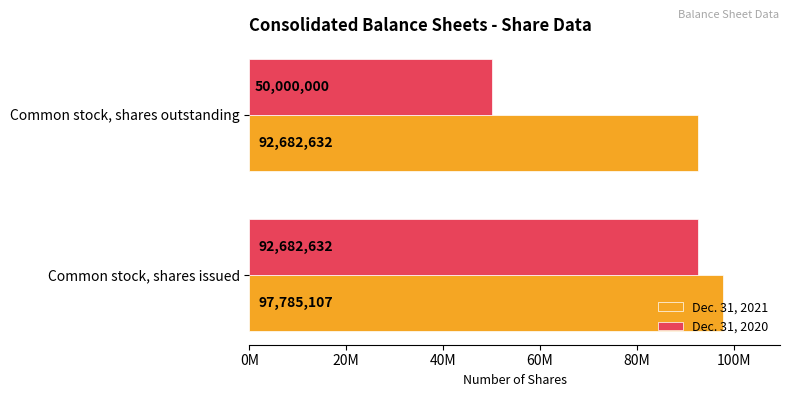

How many bars are there in each group?

2